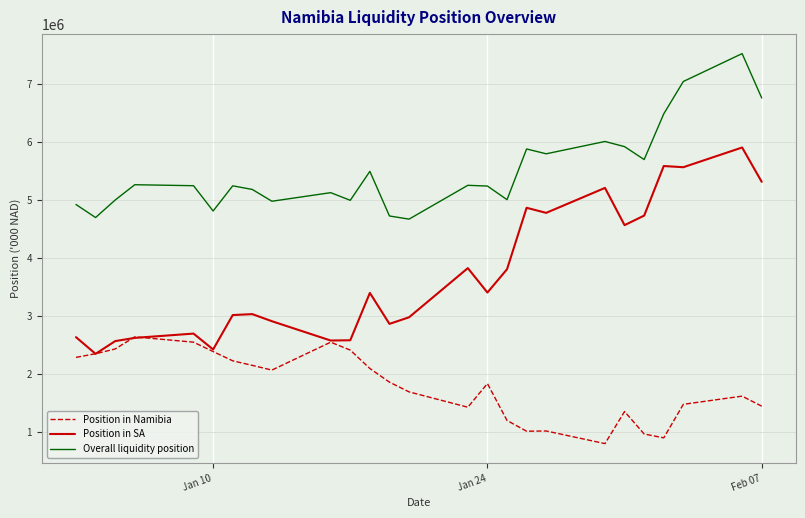

True or false: Position in SA has more than 1 points higher than both neighbors.

True